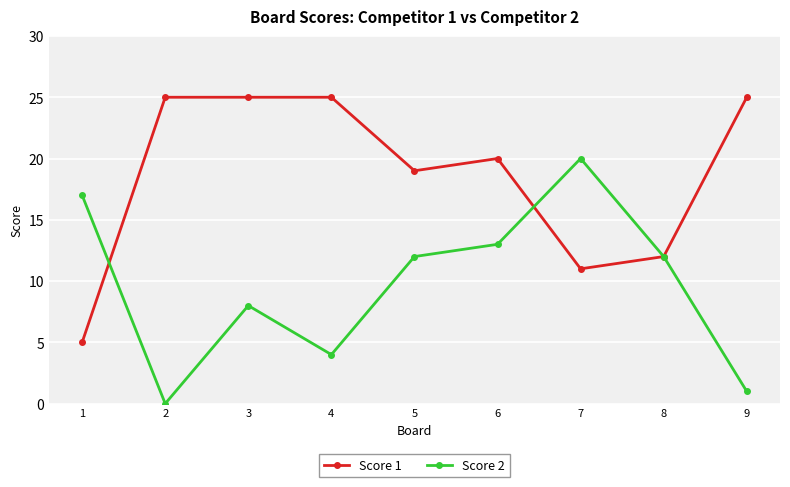

At which label does Score 2 first exceed 12?

1